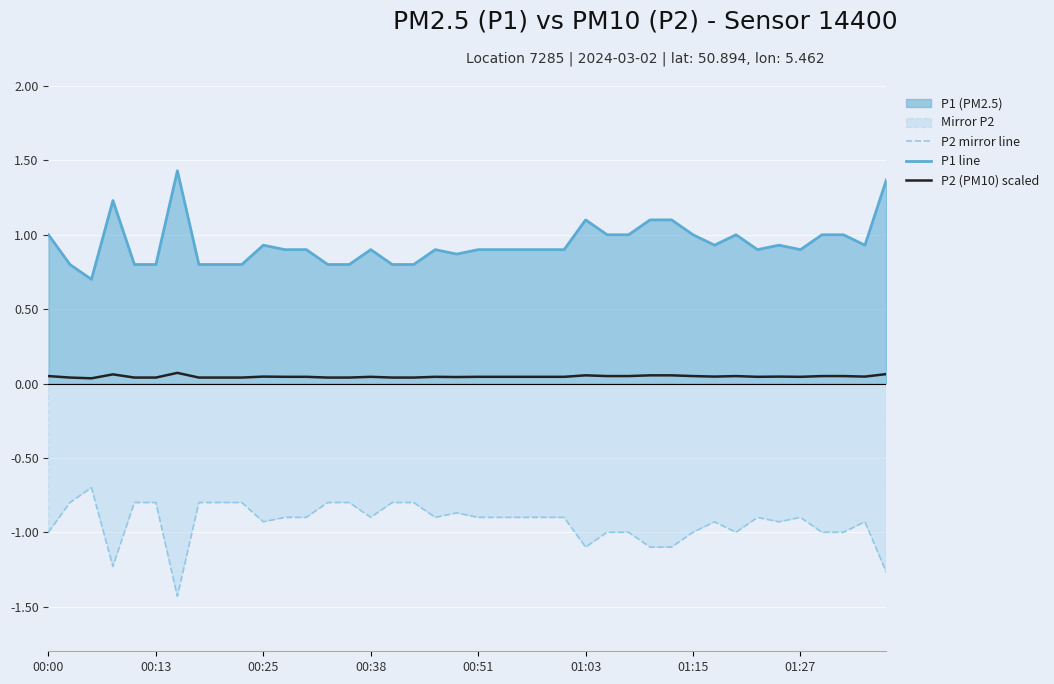

Rank the series at 01:15 from highest to lowest value.

P1 line, P2 (PM10) scaled, P2 mirror line